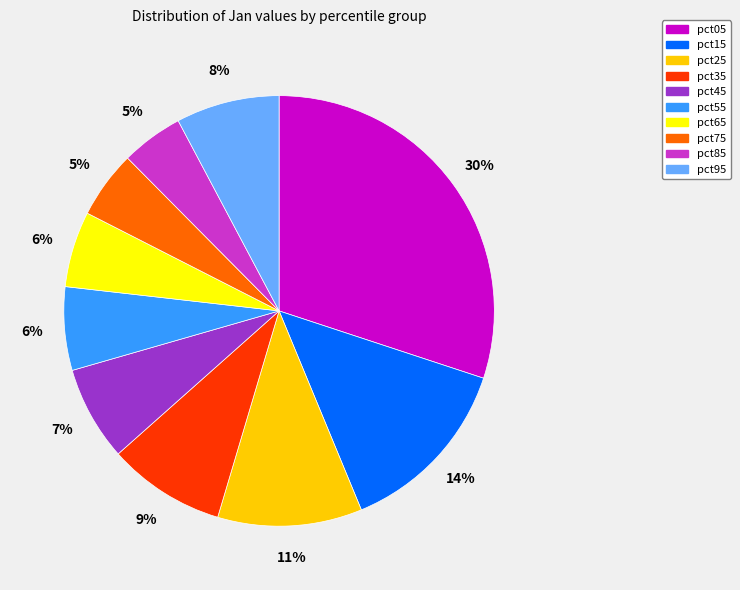

To the nearest percent, what portion does pct45 represent?

7%